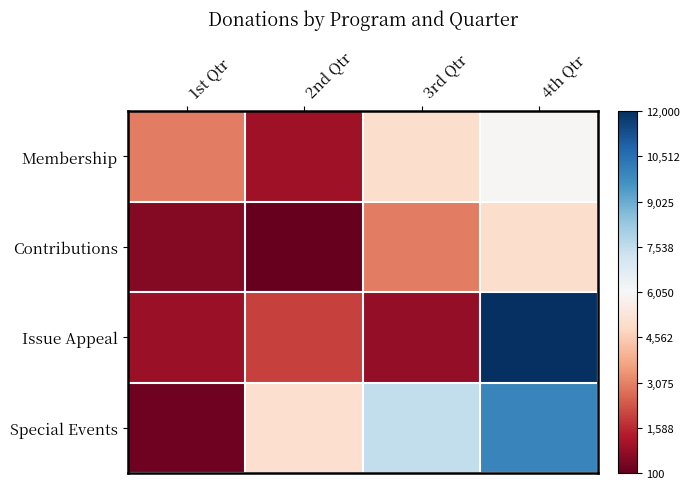

Which series has the widest spread of values?

Issue Appeal